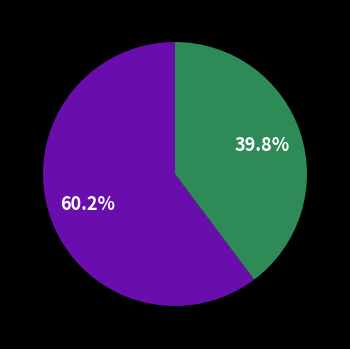

Is there any slice that represents more than half of the pie?

Yes